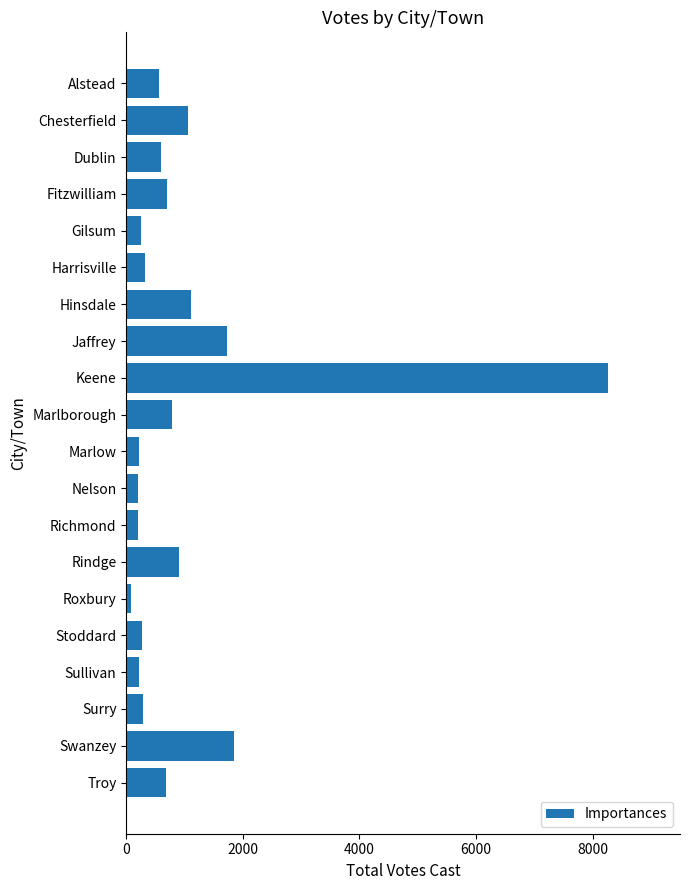

How many data points are less than 600?

10